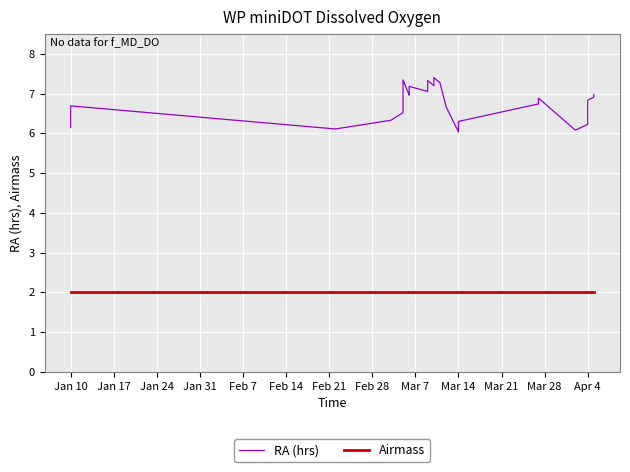

What is the lowest value of the RA (hrs) series?

6.0